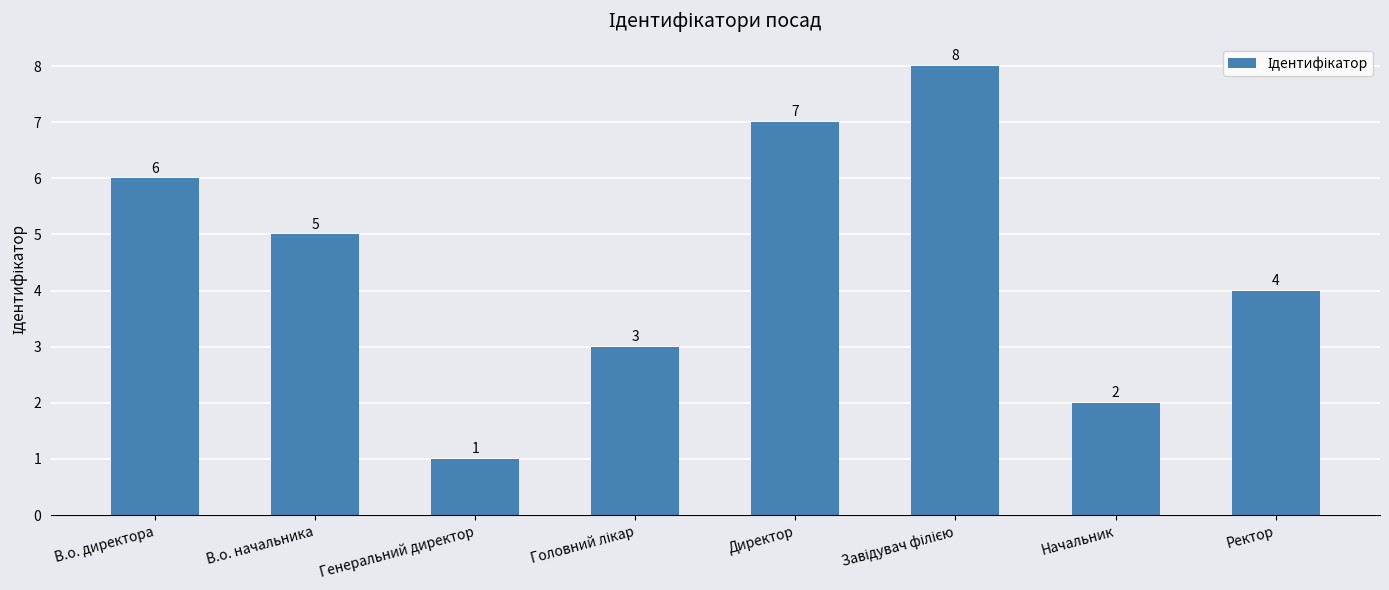

What is the sum of all values?

36